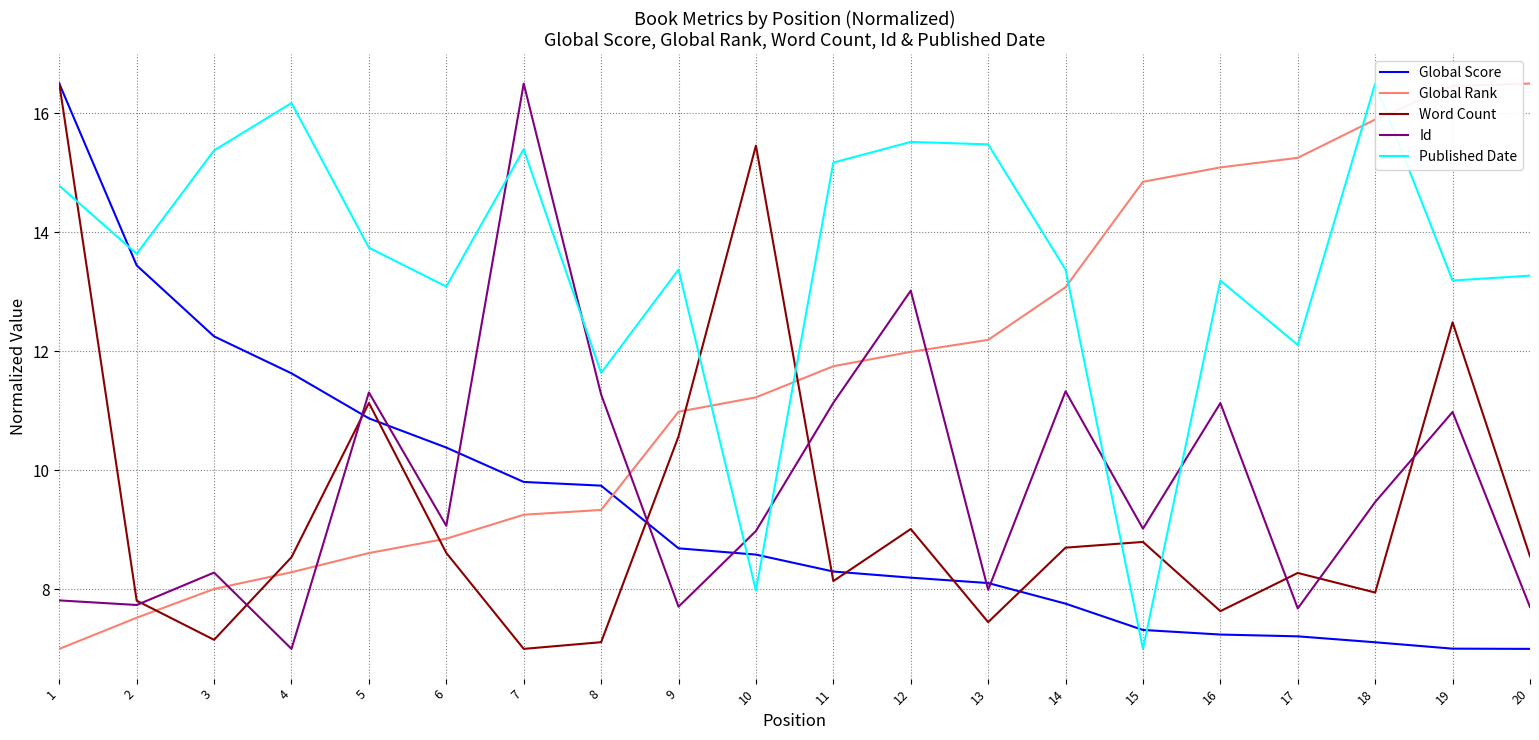

At how many categories does at least one series exceed 15?

13